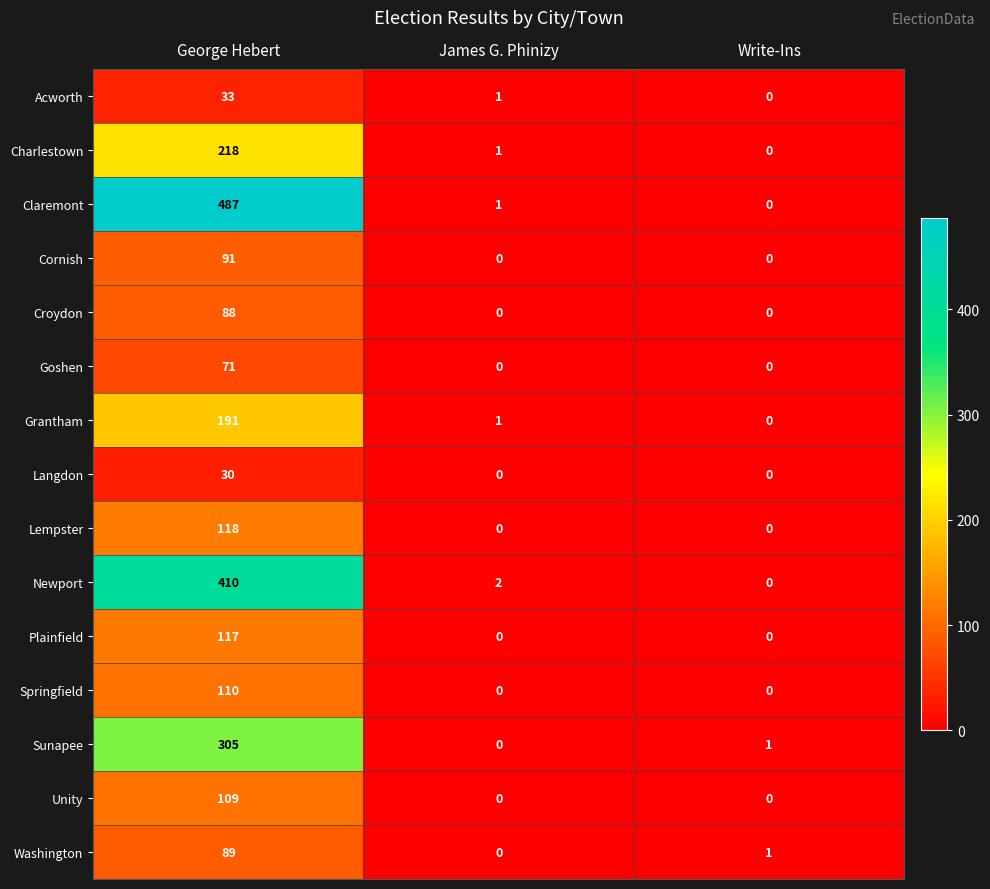

What is the total value across all series at George Hebert?

2467